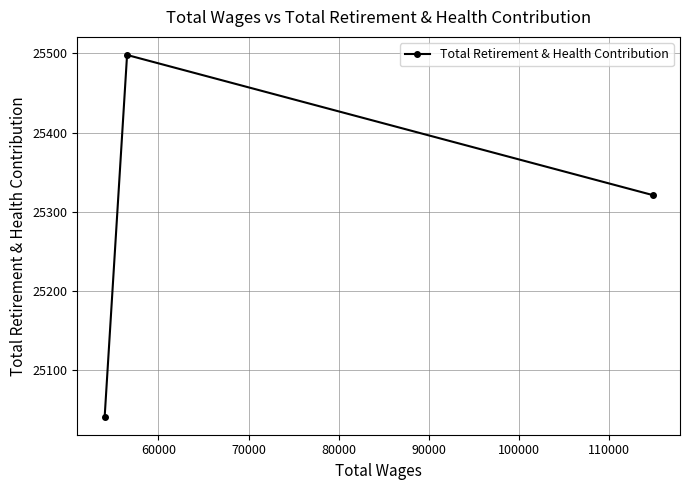

What is the value of the 3rd point from the left?

25321